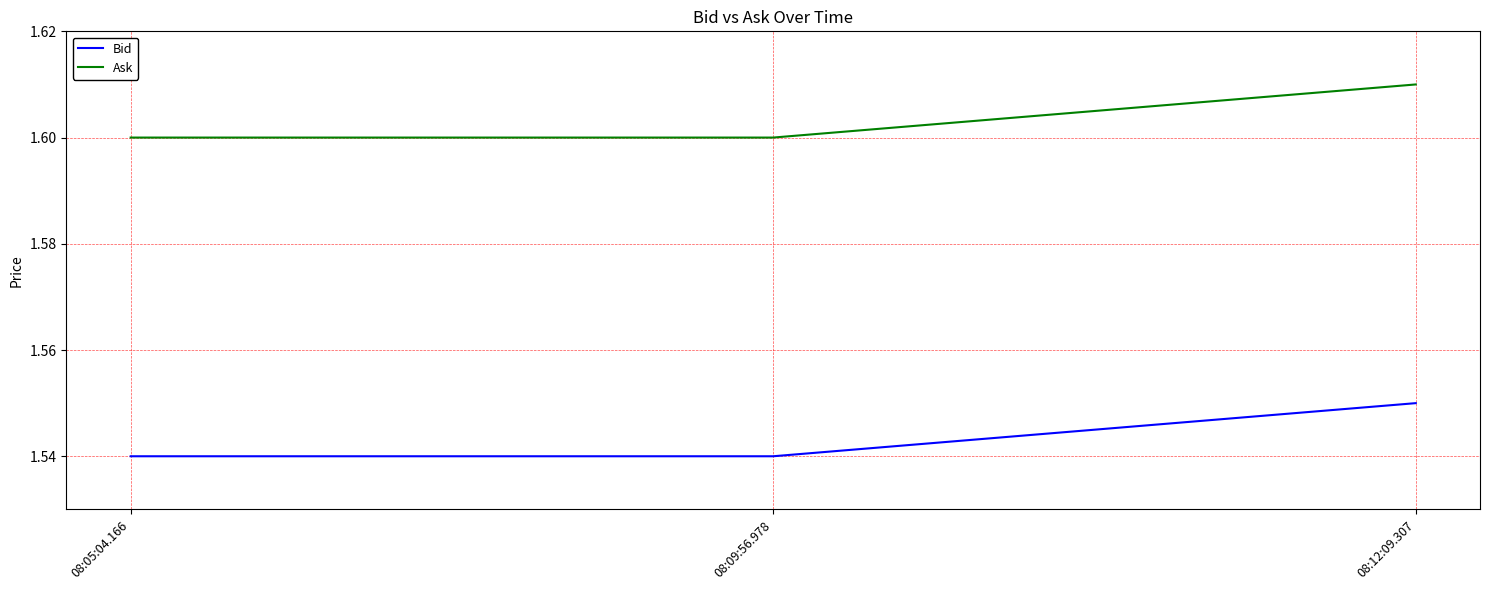

True or false: Ask has a value of 0.6 at 08:05:04.166.

False